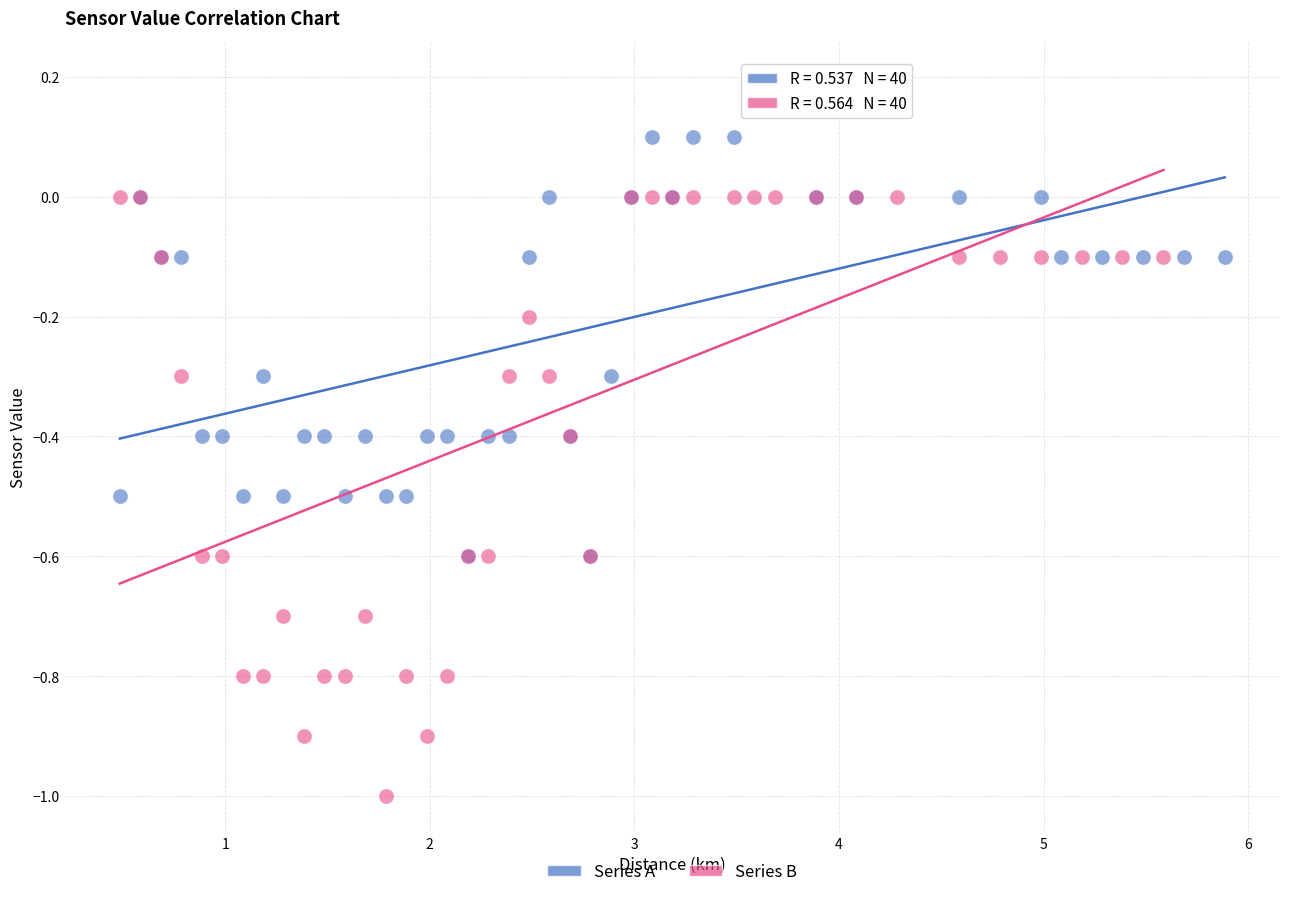

Which series has the widest spread of Y values?

Series B